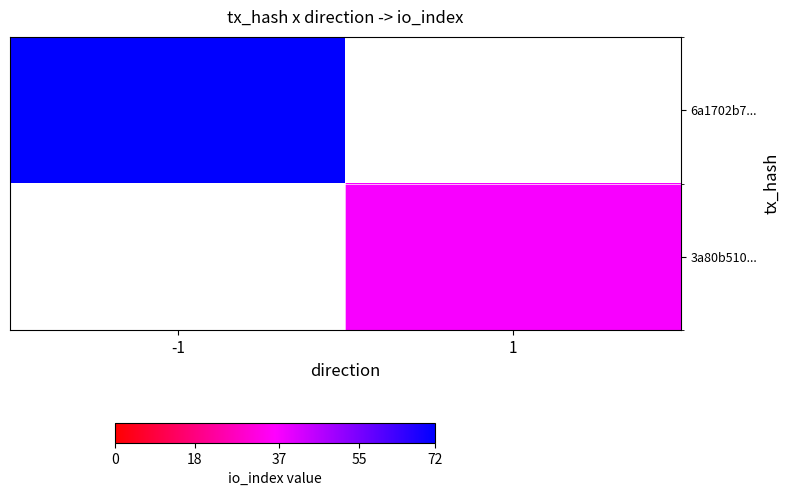

List the labels in order of 3a80b510... value, largest first.

-1, 1